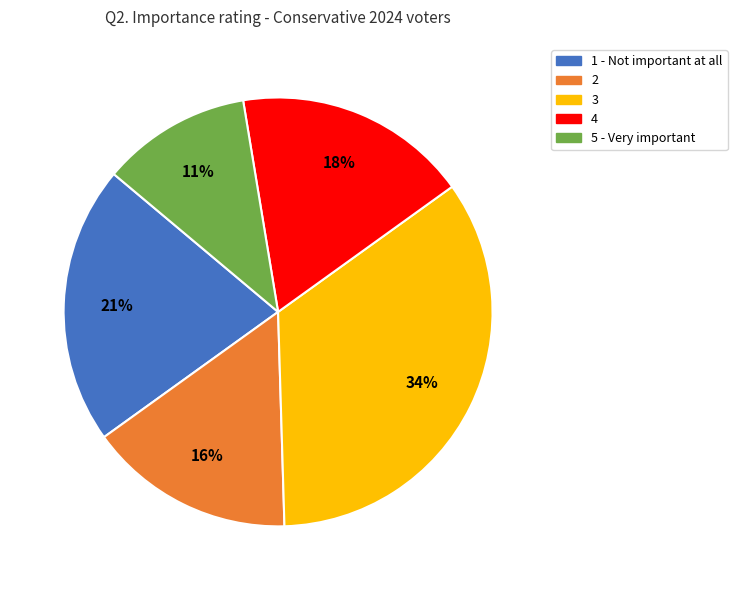

Approximately how many times larger is the value at 4 compared to 2?

1.1